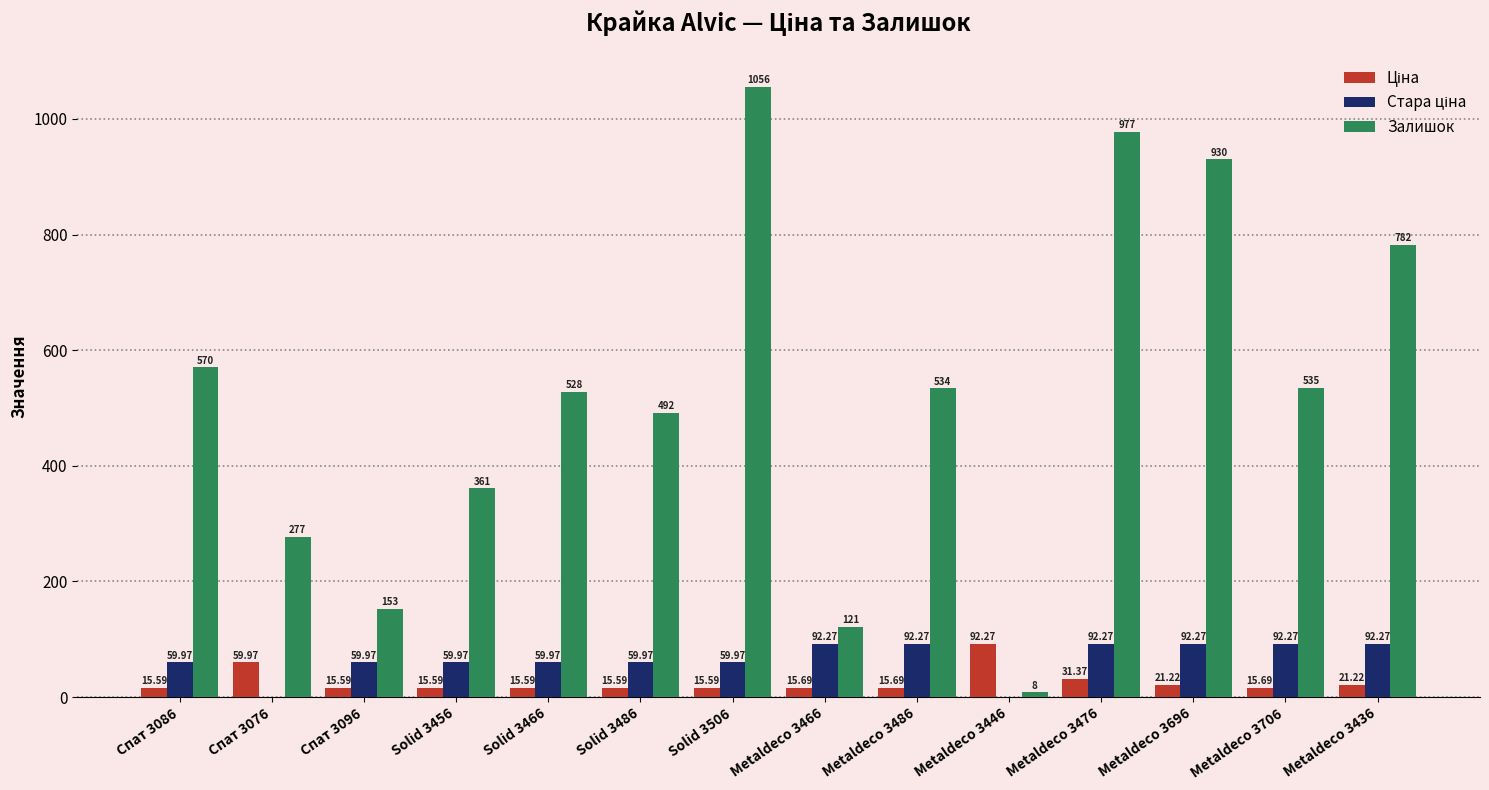

What is the maximum value shown in the chart?

1056.0